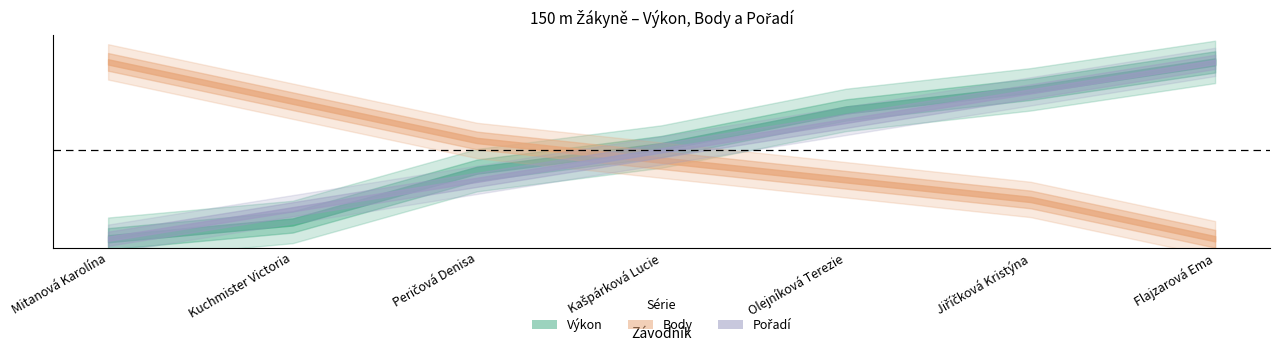

How many data points does each series have?

7